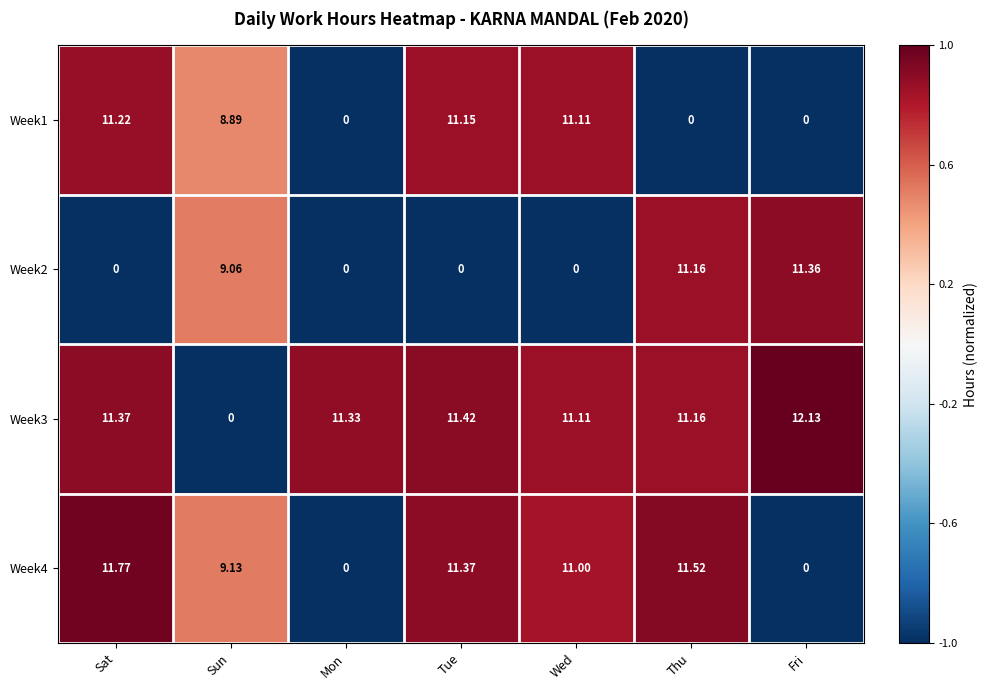

What is the difference between the highest and lowest values at Fri?

12.1